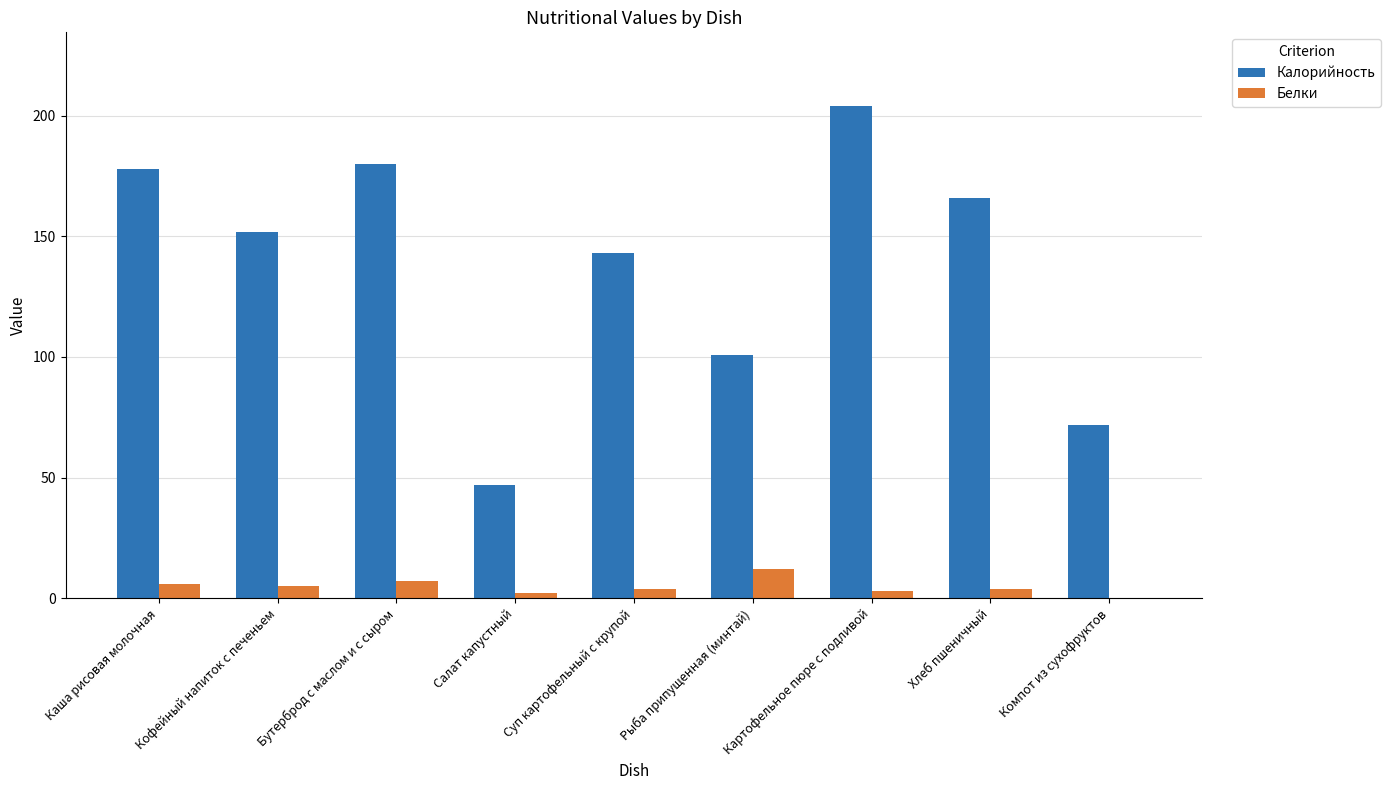

What is the total value across all series at Рыба припущенная (минтай)?

113